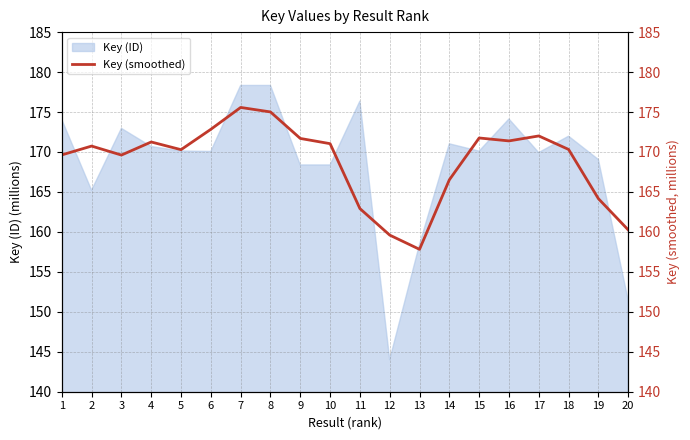

Reading right to left, list all the values displayed in this chart.

20=160.3	19=164.2	18=170.3	17=172.0	16=171.4	15=171.8	14=166.5	13=157.8	12=159.6	11=162.9	10=171.0	9=171.7	8=175.0	7=175.6	6=172.8	5=170.3	4=171.3	3=169.6	2=170.7	1=169.6